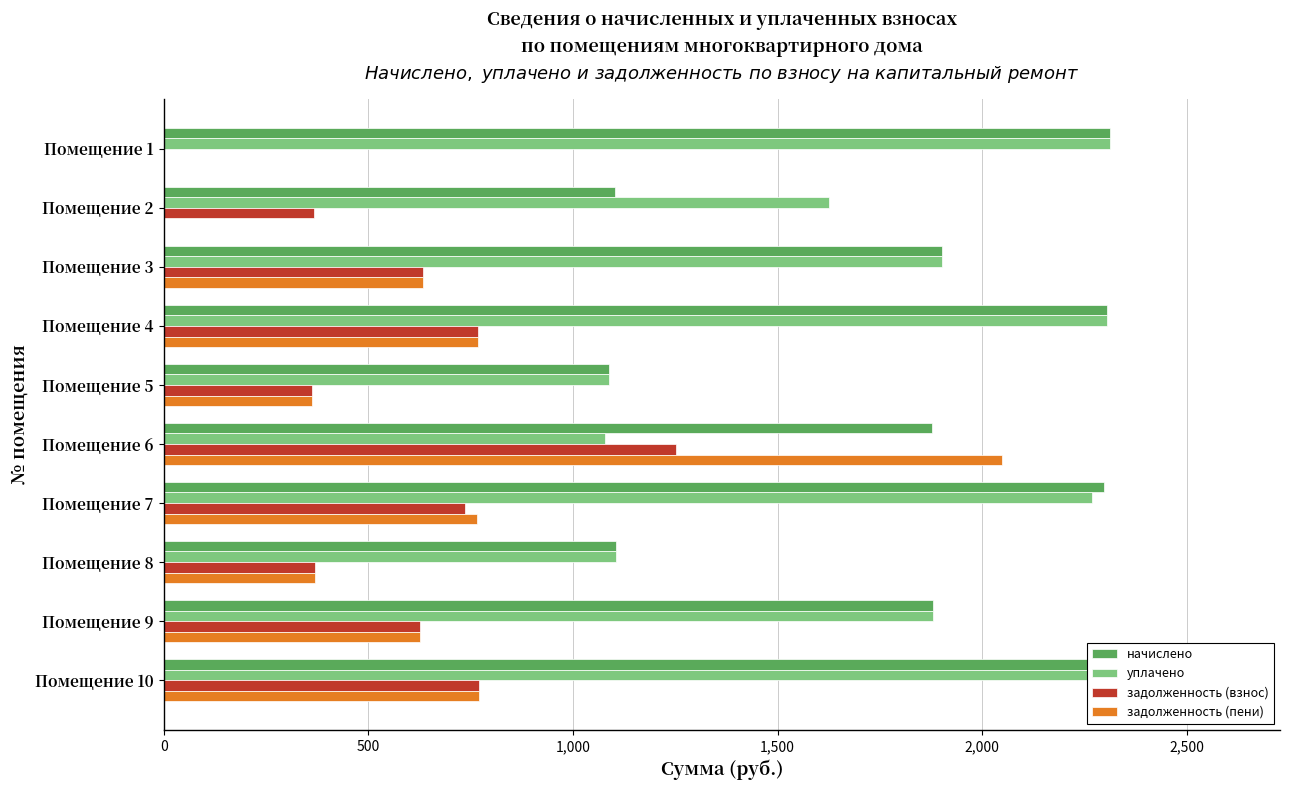

How many values in задолженность (взнос) are above zero?

9